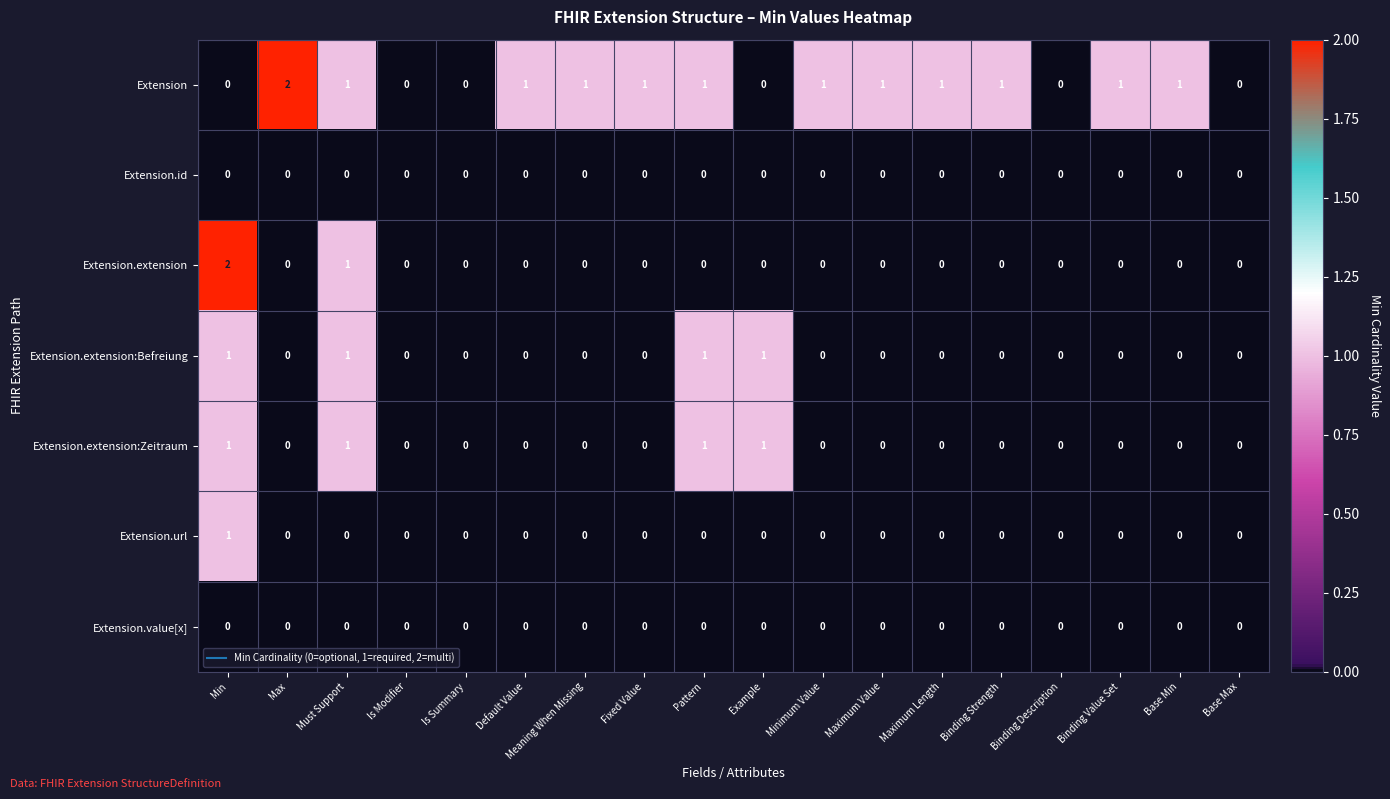

How many positive values does the Extension.extension series have?

2